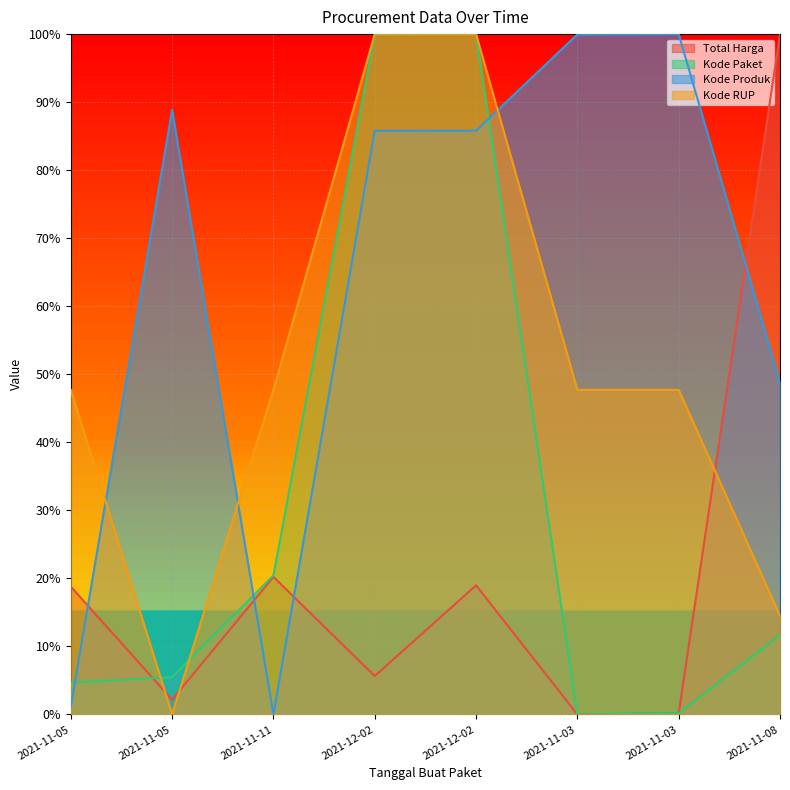

What is the label of the 8th point from the left?

2021-11-08